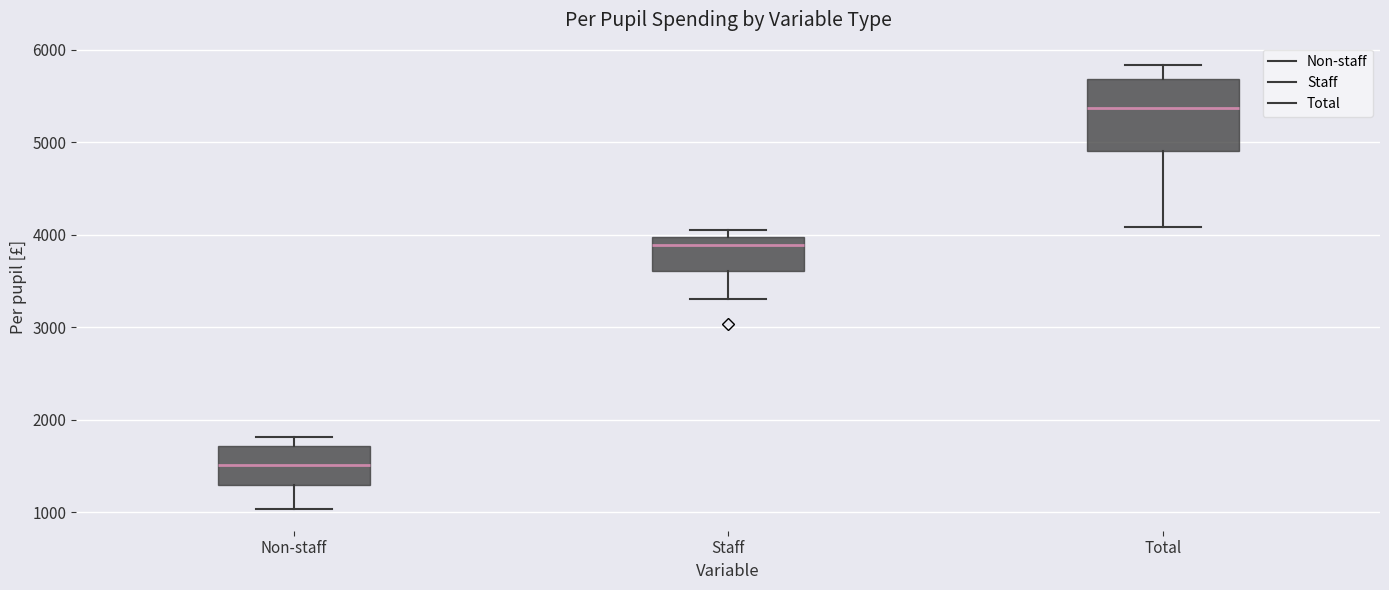

Which box has the lowest median line?

Non-staff